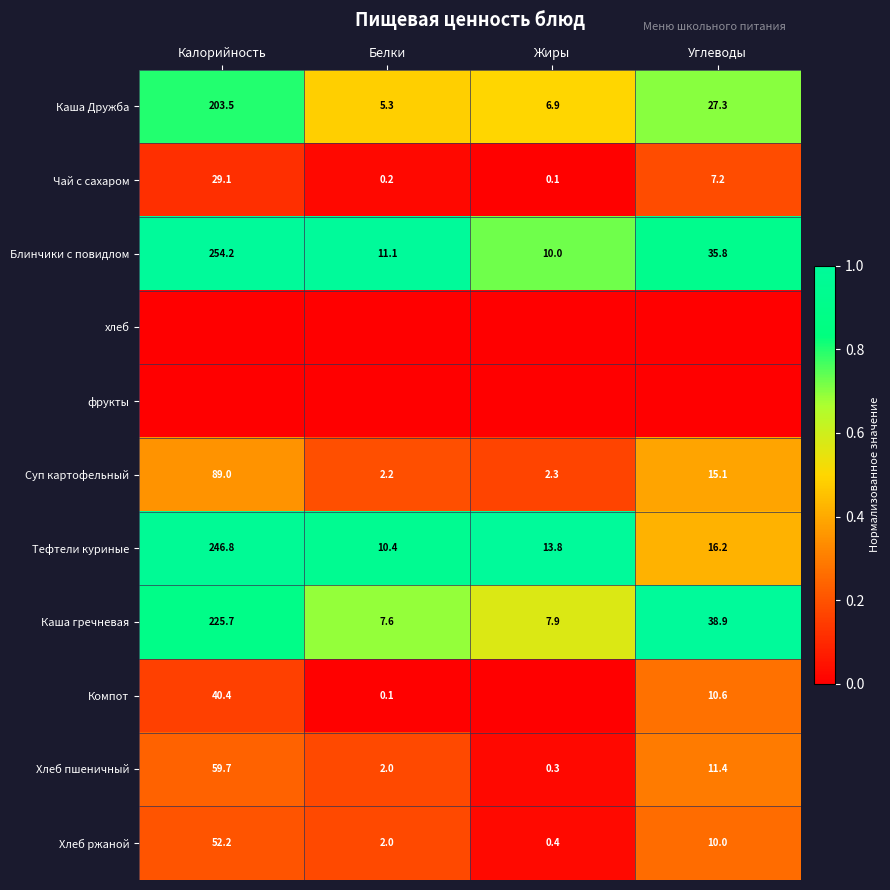

At which category is the sum across all series the highest?

Калорийность